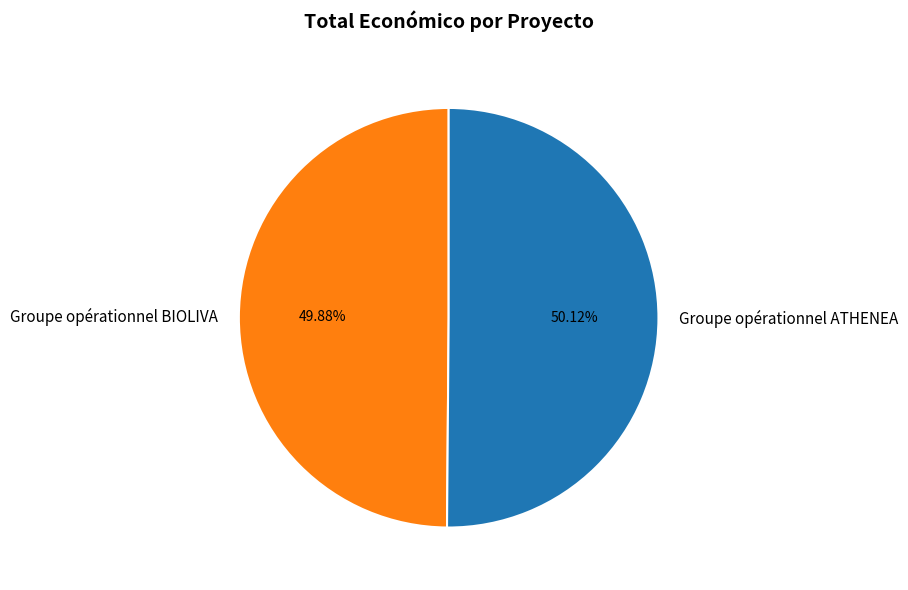

How many slices are in this pie chart?

2